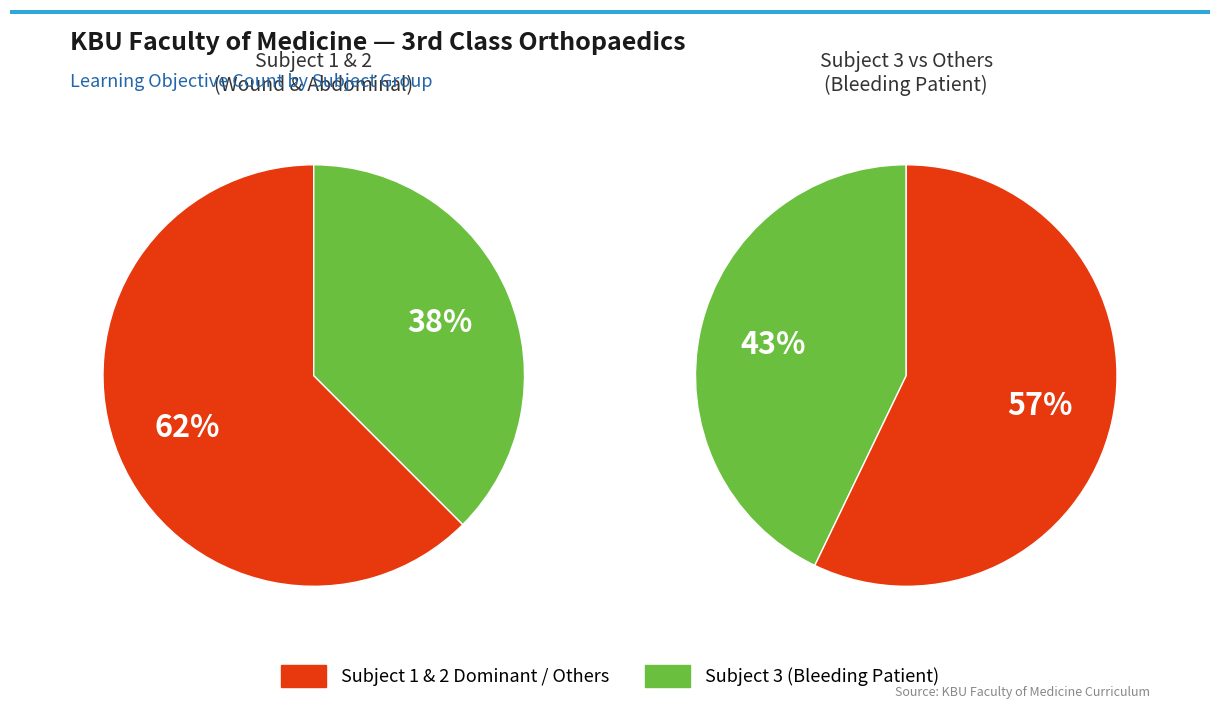

Combined, what portion of the pie is 1 and 0?

100.0%